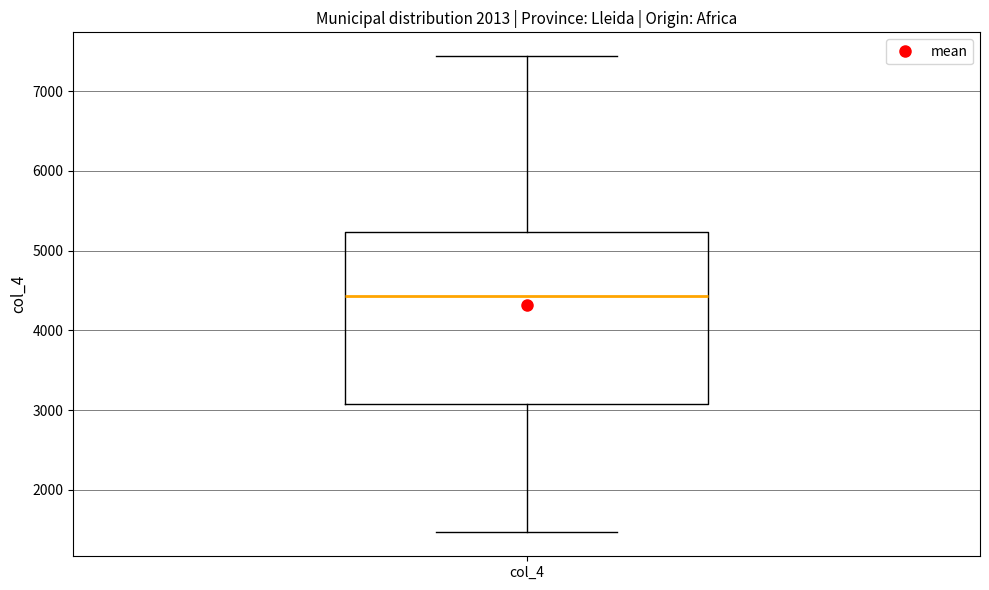

Read this box plot against the y-axis: the position of the median line, the range covered by the box, and the ends of both whiskers. The values are not printed on the chart, so give them approximately, as read against the axis.

median 4400, box 3100 to 5200, whiskers 1500 to 7400